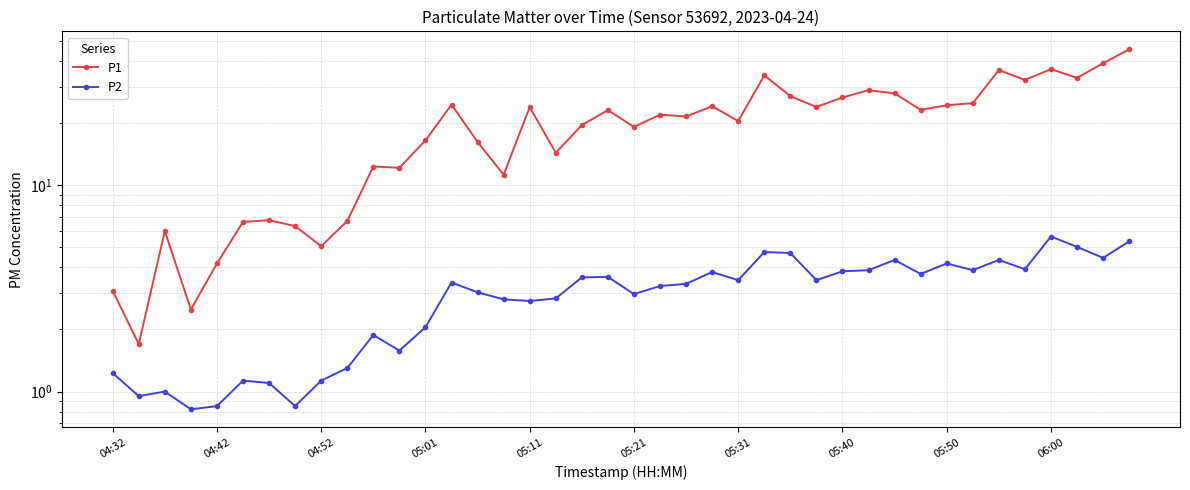

How many interior local valleys does the P2 series have?

12